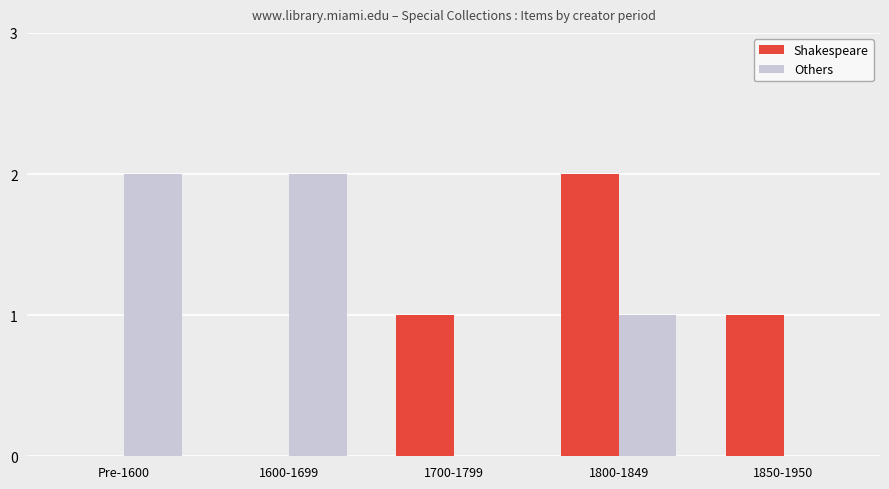

What is the sum of all Others values?

5